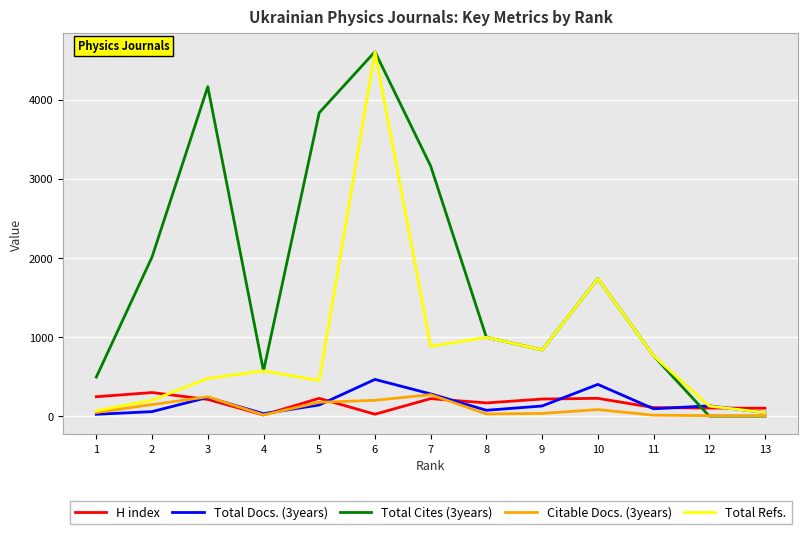

Does the chart have visible grid lines?

Yes